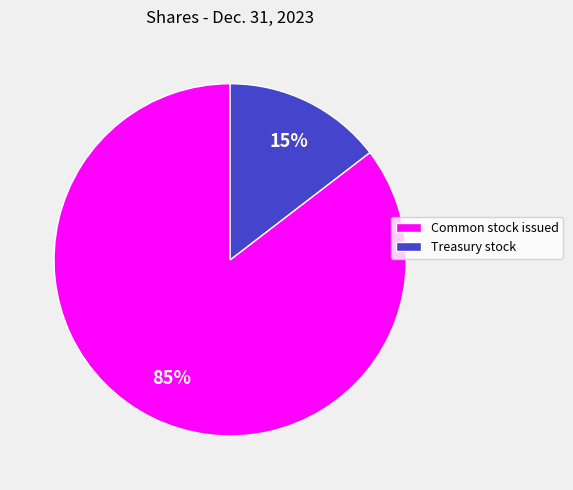

To the nearest percent, what is the average slice percentage?

50%